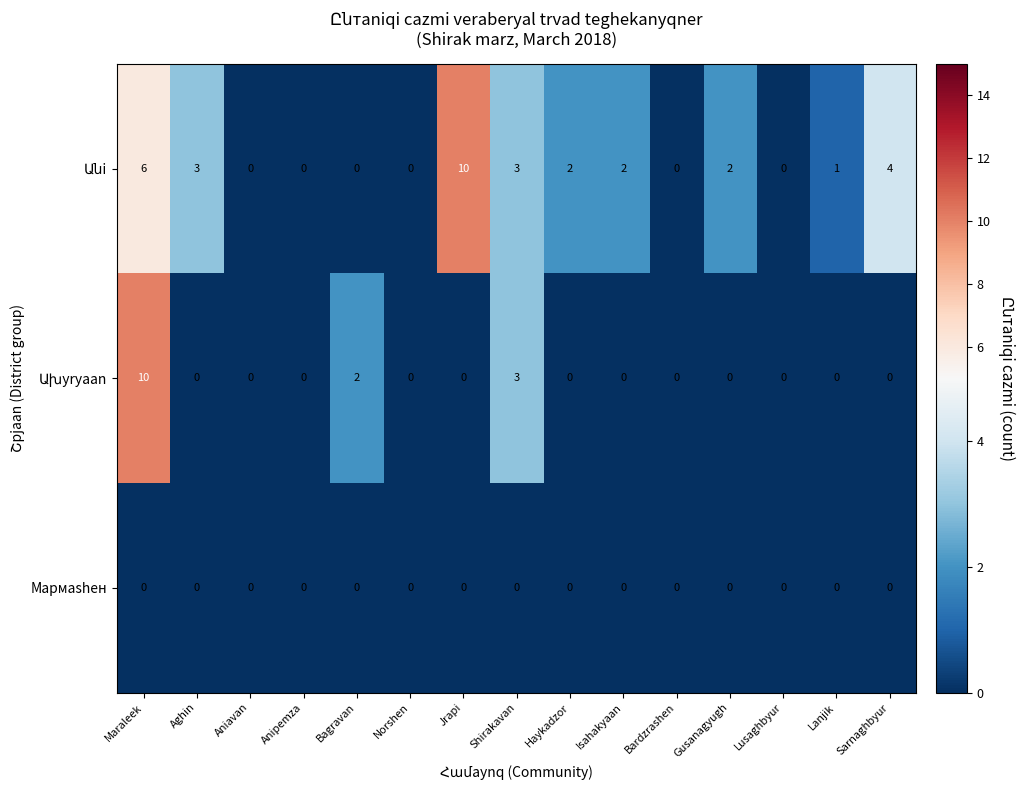

At which category is the sum across all series the highest?

Maraleek